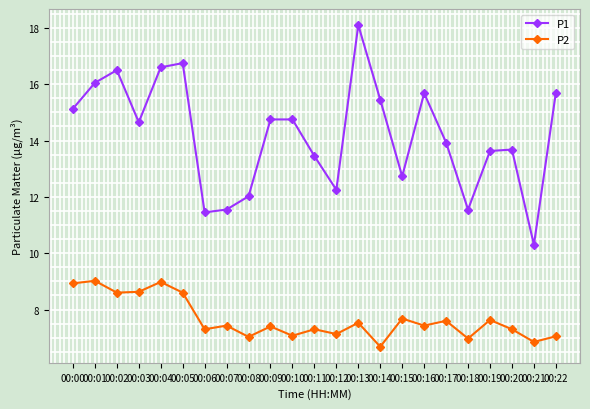

What is the average value of the P1 series?

14.2